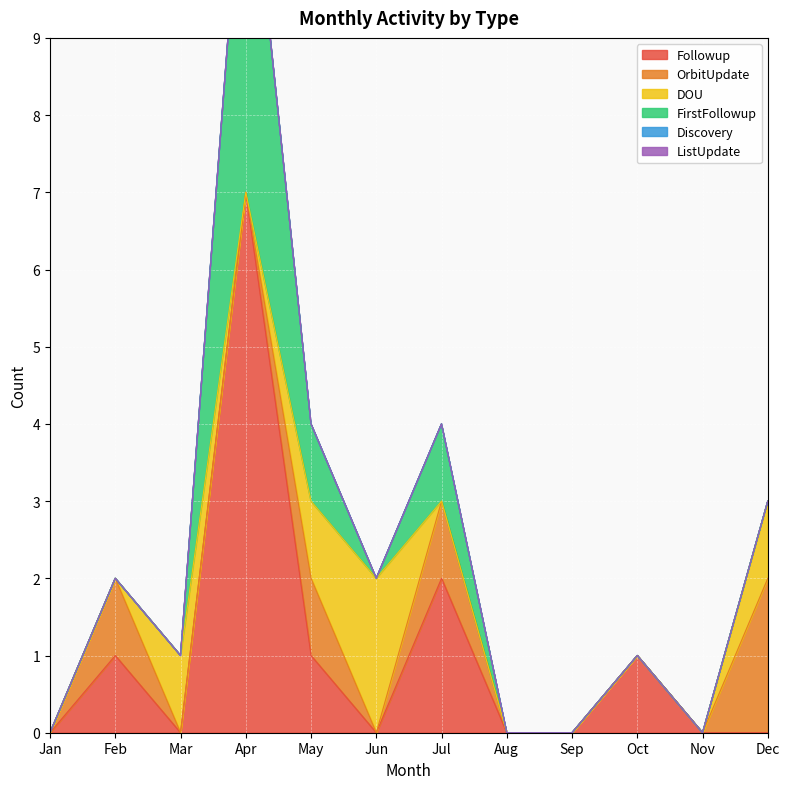

Which series changed the most between Mar and Apr?

Followup